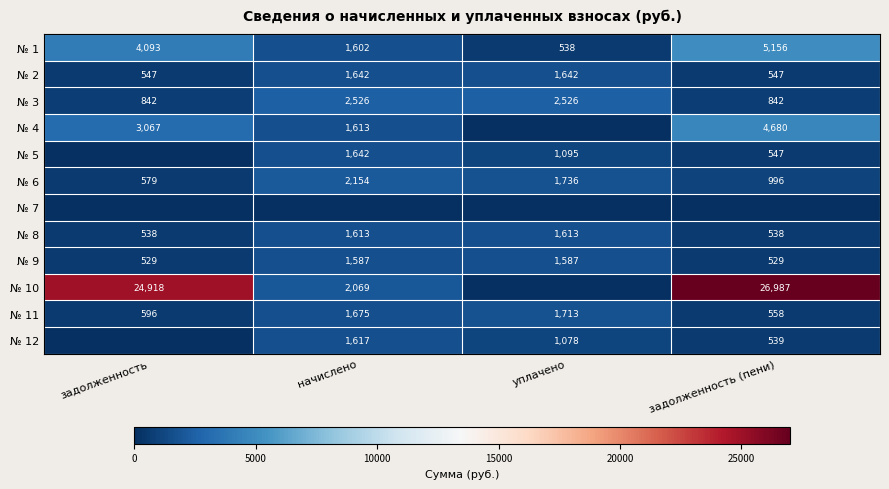

The № 6 series shows 579 at задолженность. True or false?

True